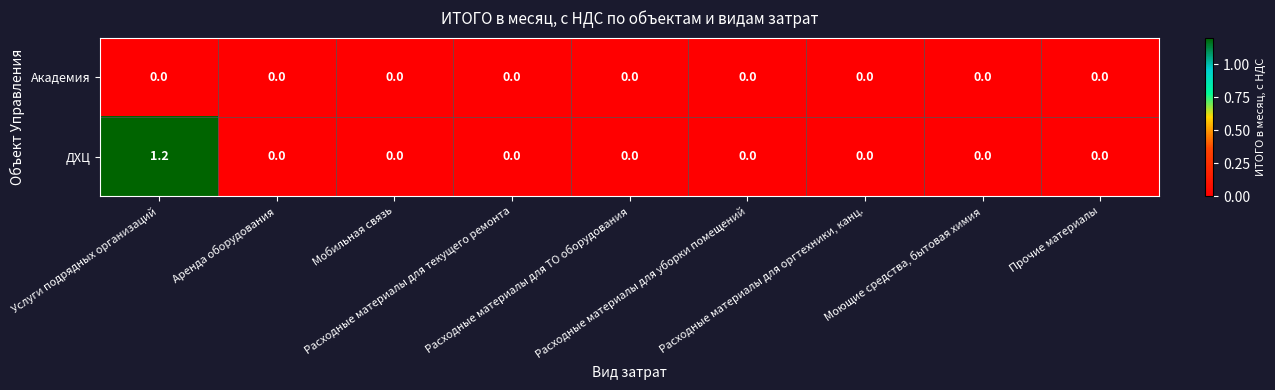

Rank the series by their average value, from lowest to highest.

Академия, ДХЦ